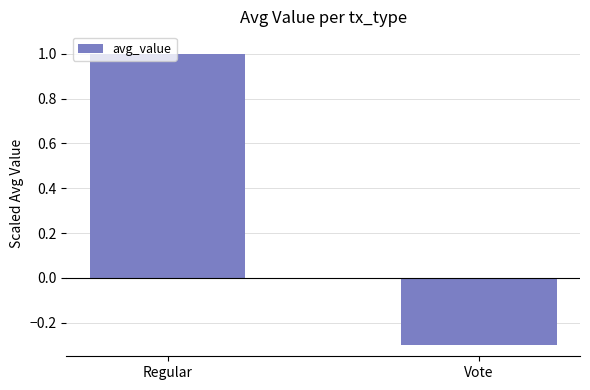

Which label corresponds to the largest value in the chart?

Regular